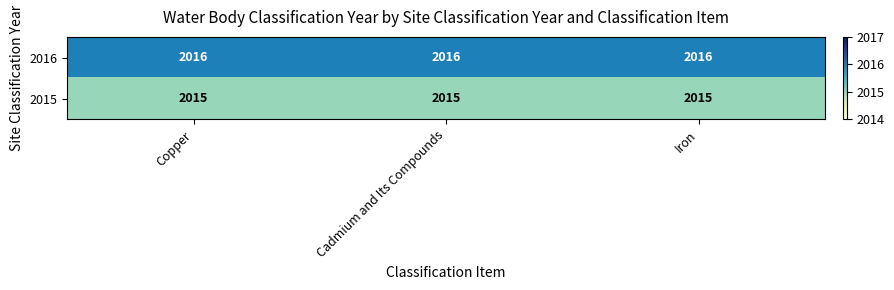

What is the maximum value shown in the chart?

2016